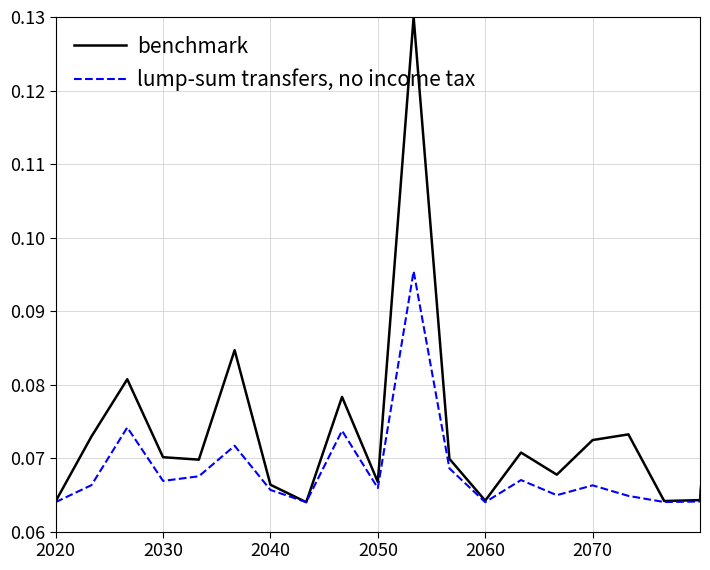

Which series has the largest total across all categories?

benchmark